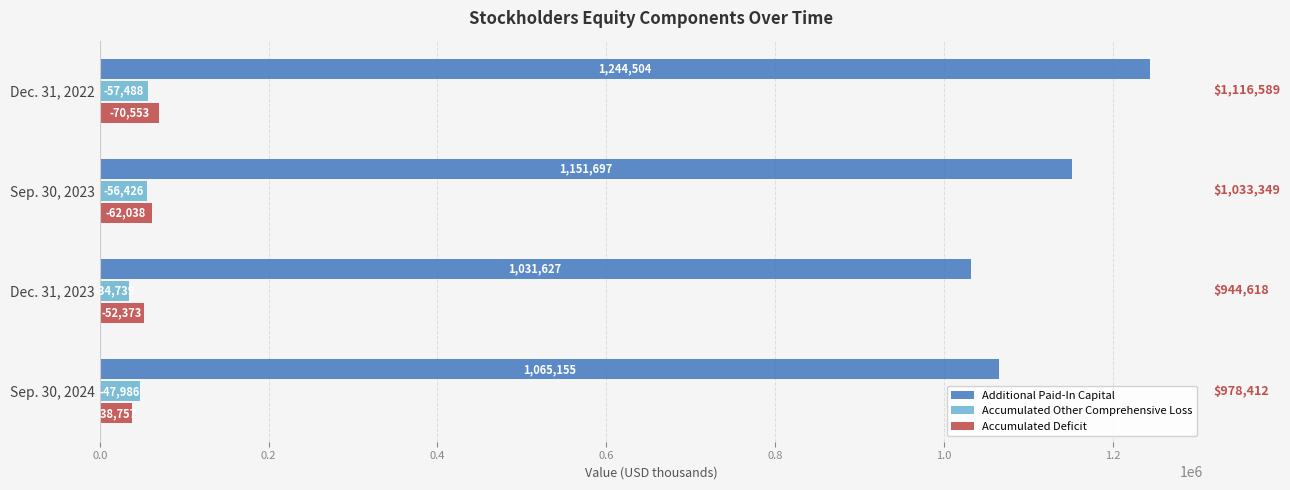

Which series has the largest total across all categories?

Additional Paid-In Capital